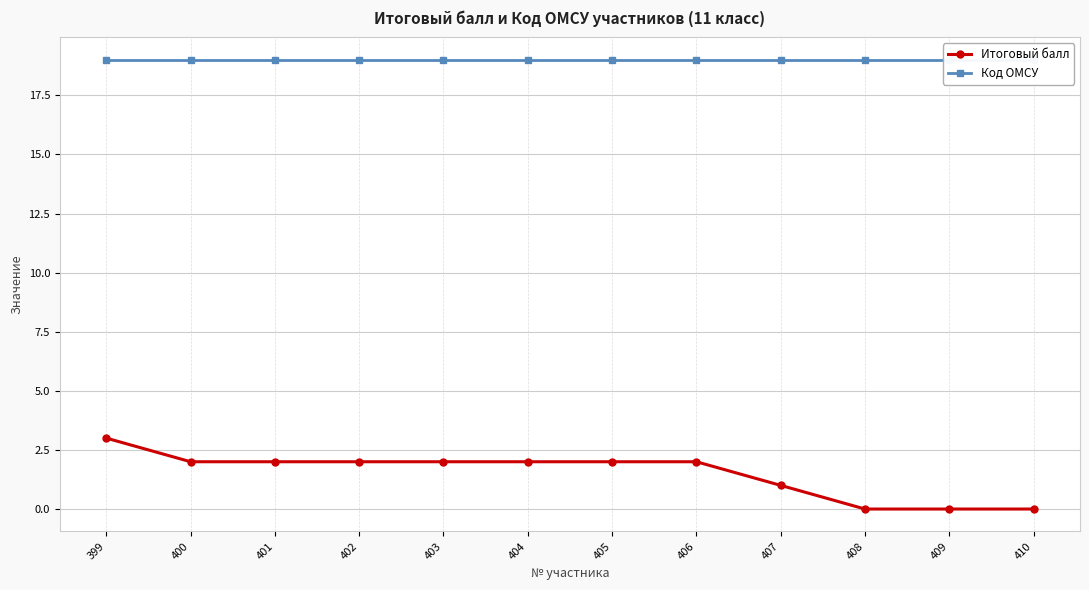

What is the sum of all Итоговый балл values?

18